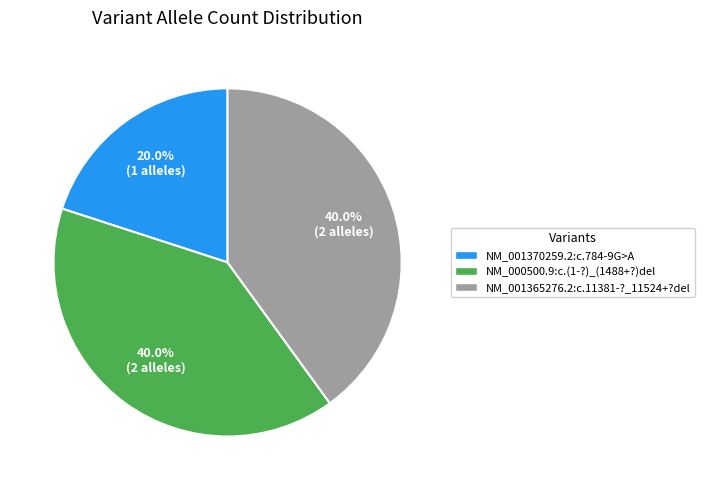

To the nearest percent, what is the difference between the NM_001370259.2:c.784-9G>A and NM_000500.9:c.(1-?)_(1488+?)del slice percentages?

20%